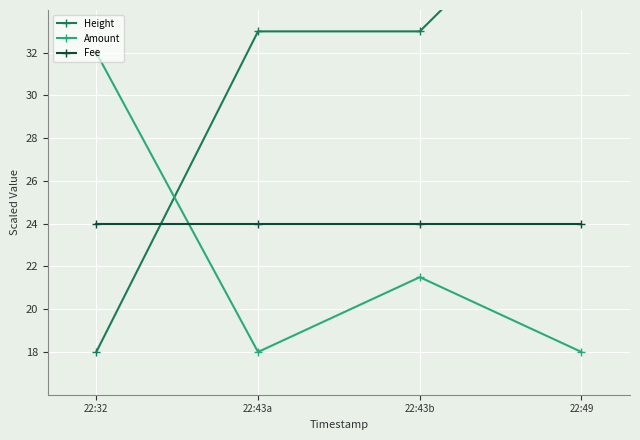

The value of Amount at 22:32 is 32.0. True or false?

True